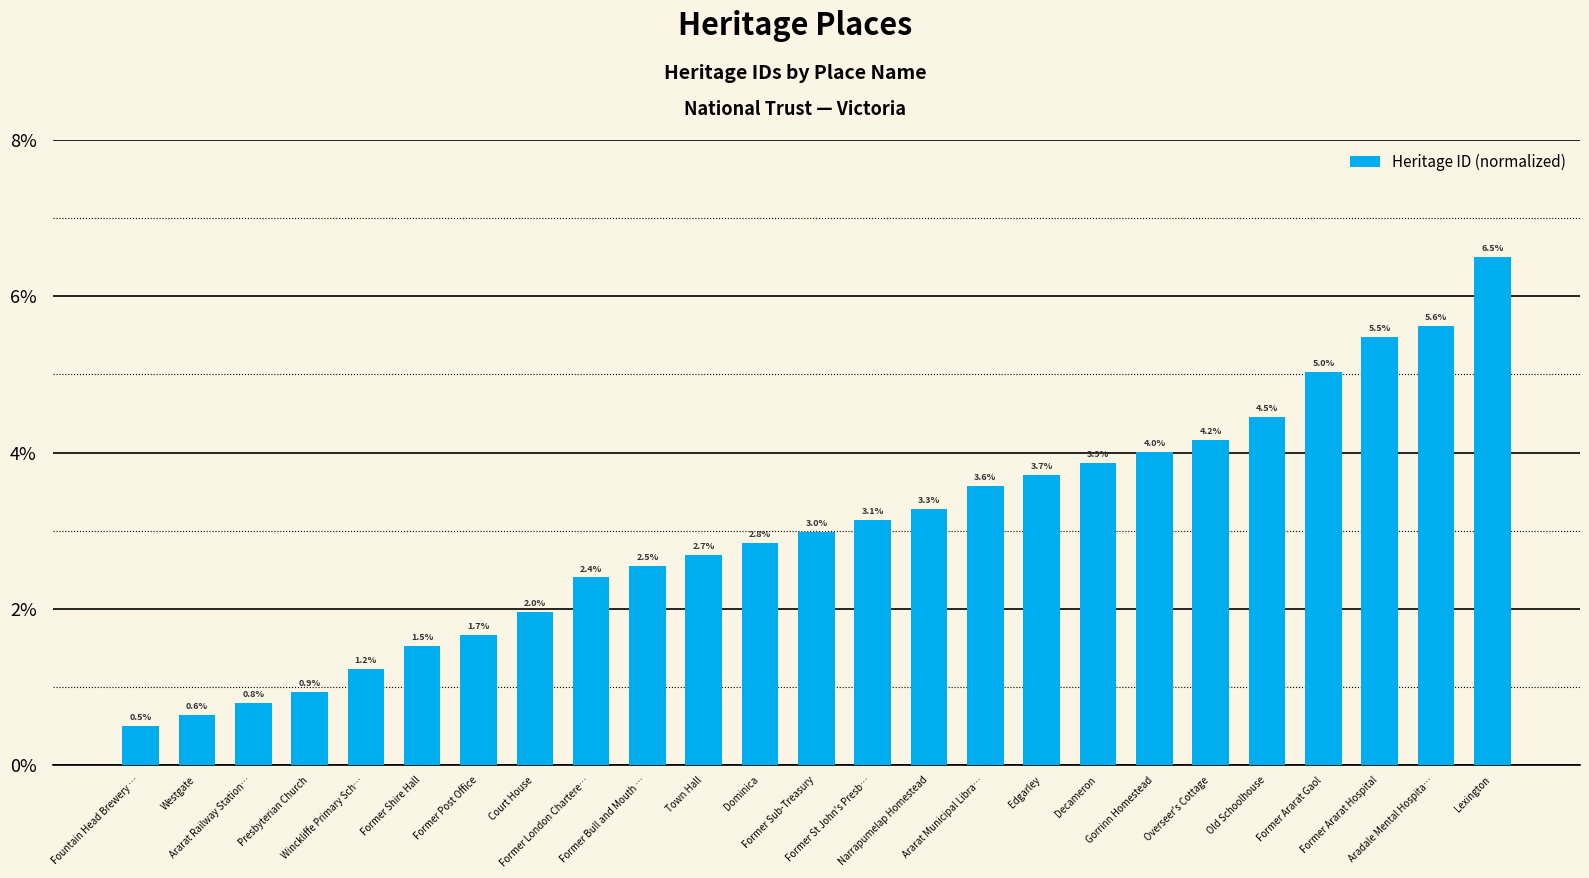

Reading right to left, transcribe all the data shown in this chart.

6.5	5.6	5.5	5.0	4.5	4.2	4.0	3.9	3.7	3.6	3.3	3.1	3.0	2.8	2.7	2.5	2.4	2.0	1.7	1.5	1.2	0.9	0.8	0.6	0.5